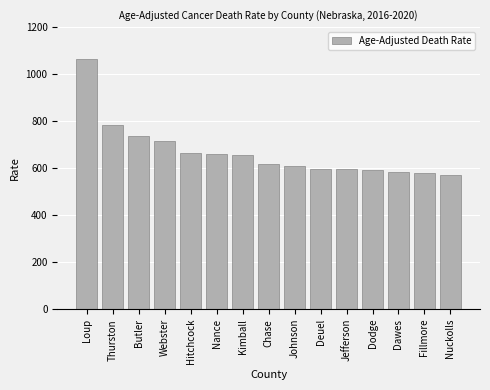

What is the label of the 6th bar from the right?

Deuel